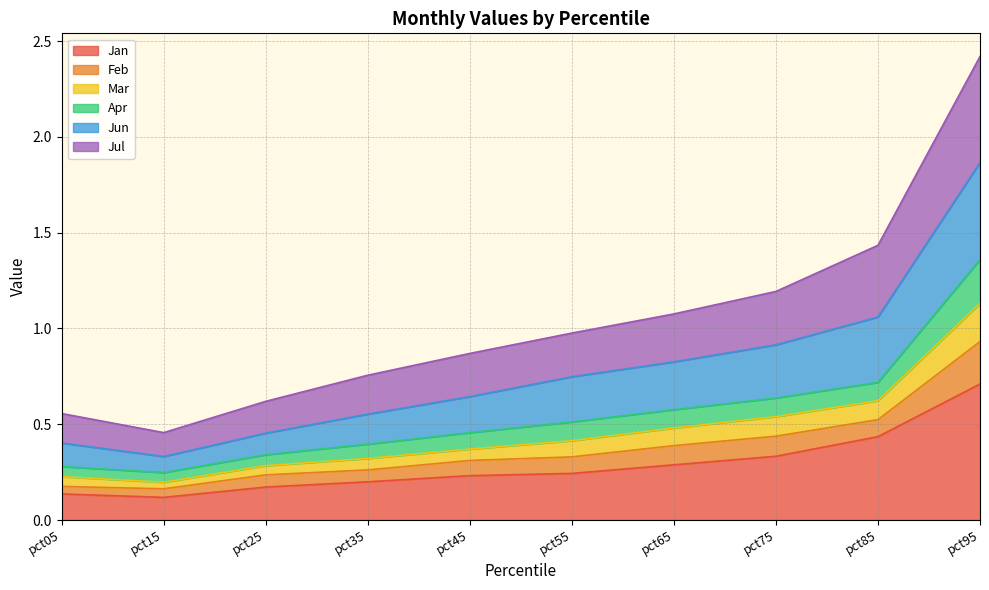

In Mar, how many points are lower than both neighbors (excluding endpoints)?

1